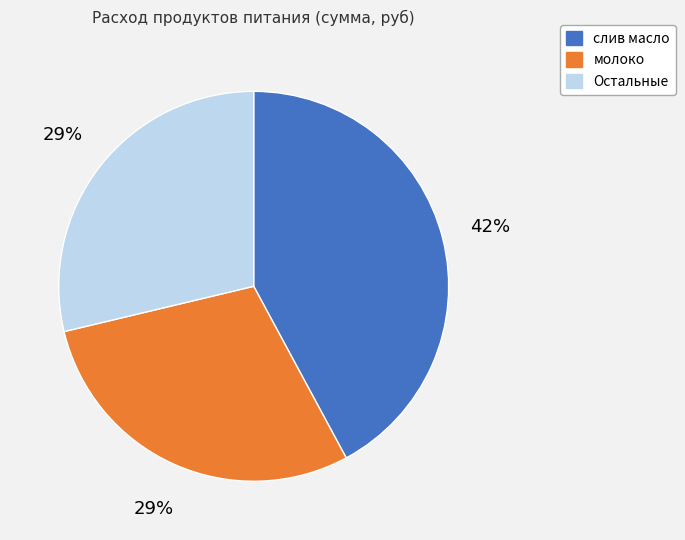

To the nearest percent, what is the difference between the largest and smallest slice percentages?

13%